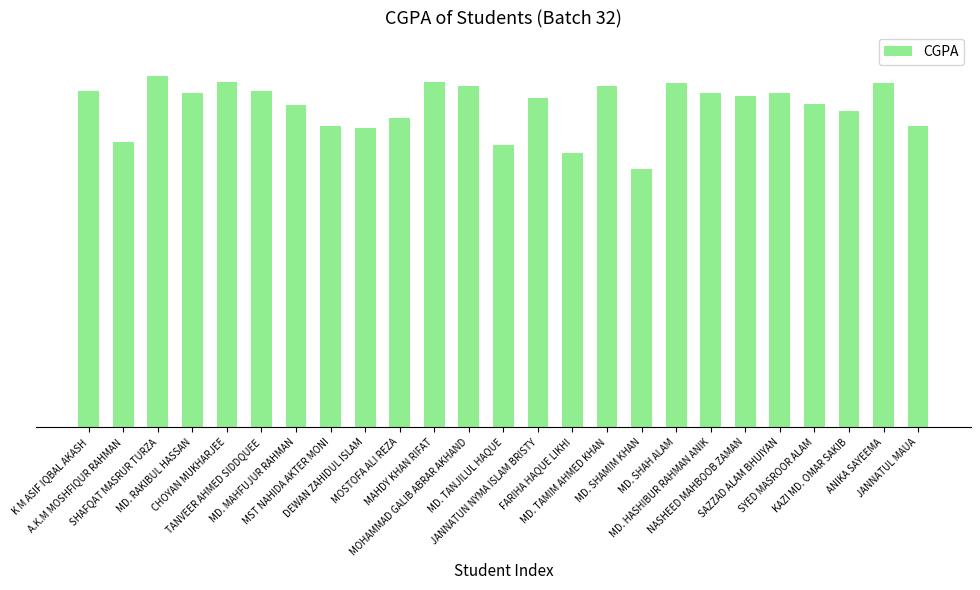

True or false: the data shows 2.1 at MOHAMMAD GALIB ABRAR AKHAND.

False